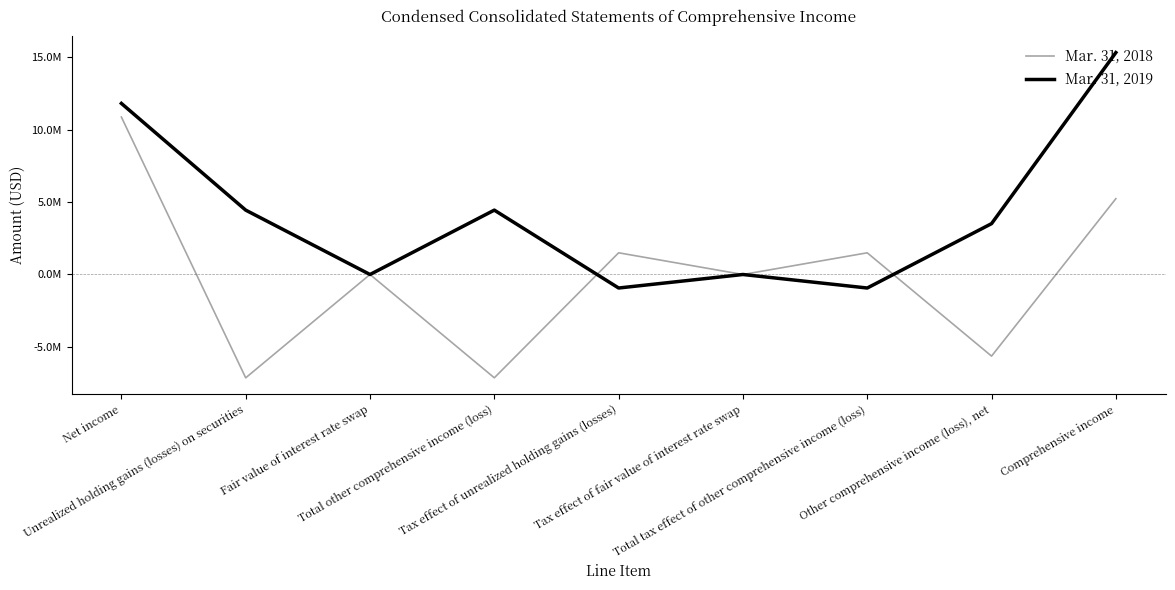

What are all the series names shown in the legend?

Mar. 31, 2018, Mar. 31, 2019